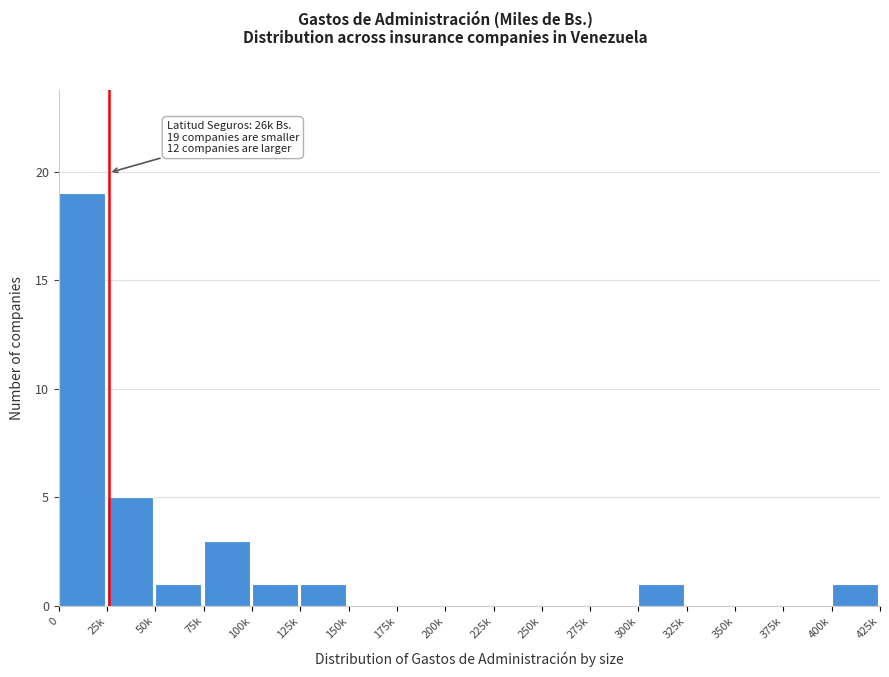

Reading left to right, list all the values displayed in this chart.

0=19	25k=5	50k=1	75k=3	100k=1	125k=1	150k=0	175k=0	200k=0	225k=0	250k=0	275k=0	300k=1	325k=0	350k=0	375k=0	400k=1